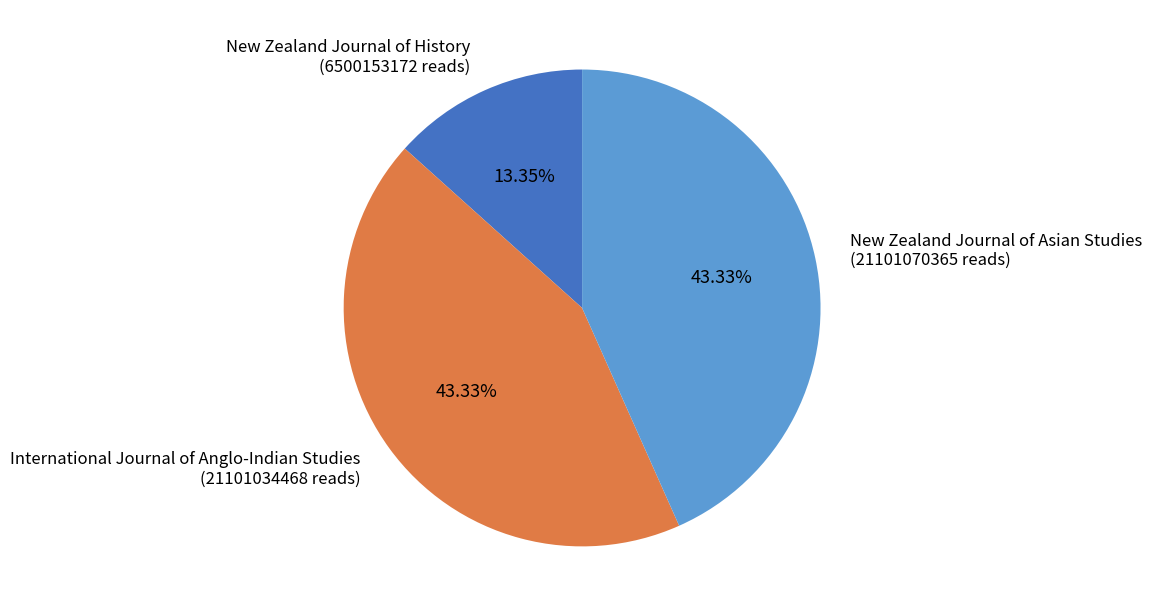

Combined, do New Zealand Journal of History and New Zealand Journal of Asian Studies account for over 50%?

Yes